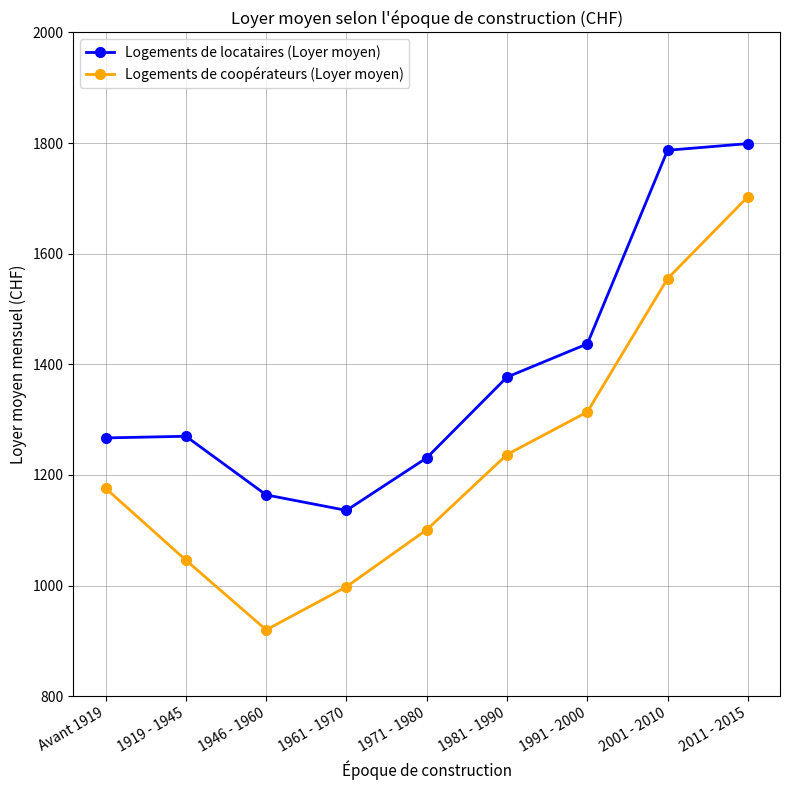

What is the sum of all Logements de locataires (Loyer moyen) values?

12468